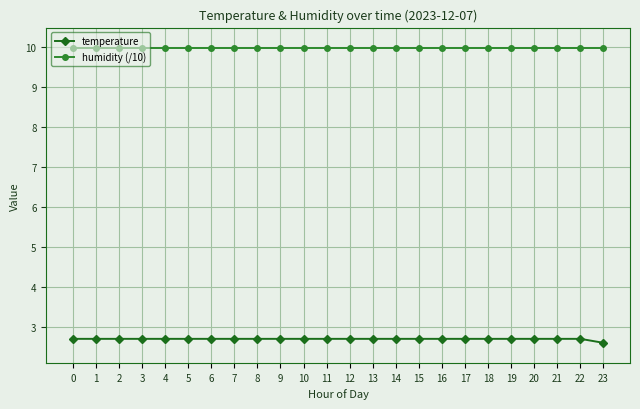

Which series has the widest spread of values?

temperature